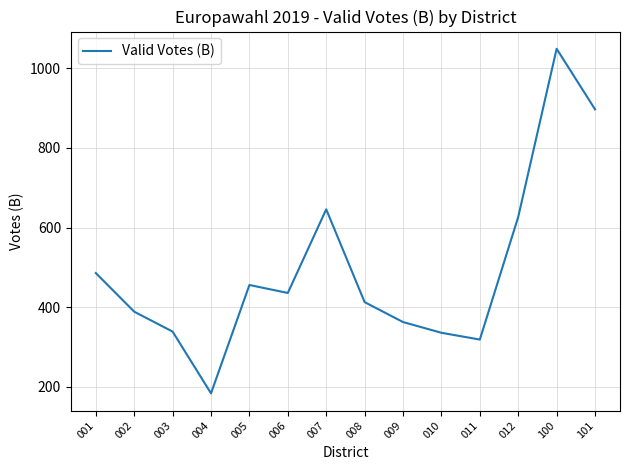

Where does the data first go above 436?

001